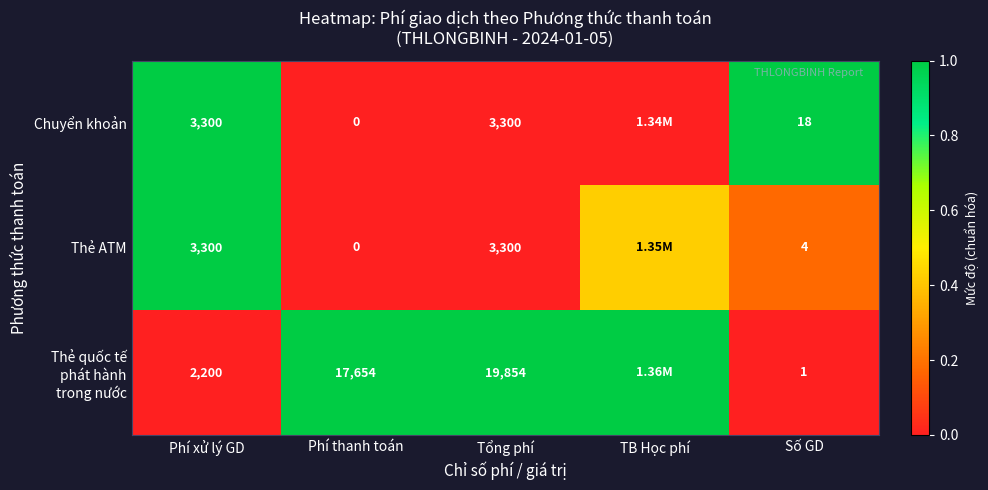

Is the value of Chuyển khoản at Phí xử lý GD greater than the value of Thẻ ATM at Phí thanh toán?

Yes